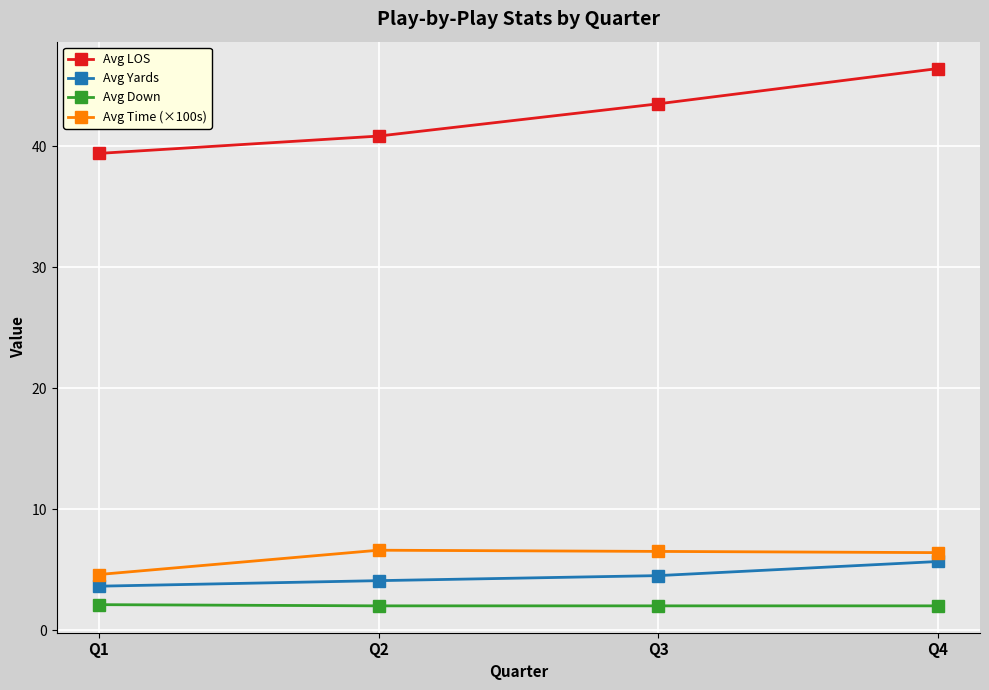

What is the sum of the Avg Time (×100s) values at Q3 and Q4?

12.9